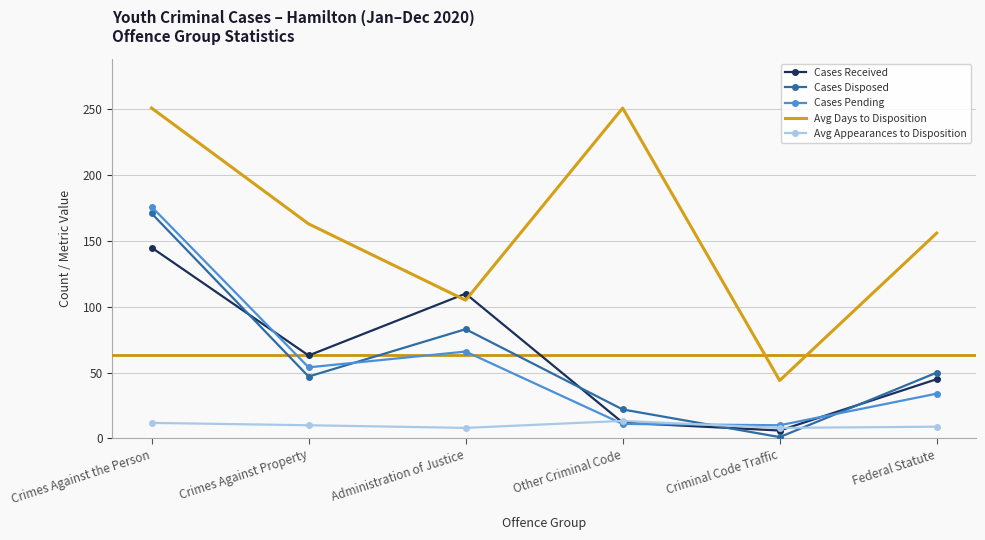

Which series has the largest range (max minus min)?

Avg Days to Disposition